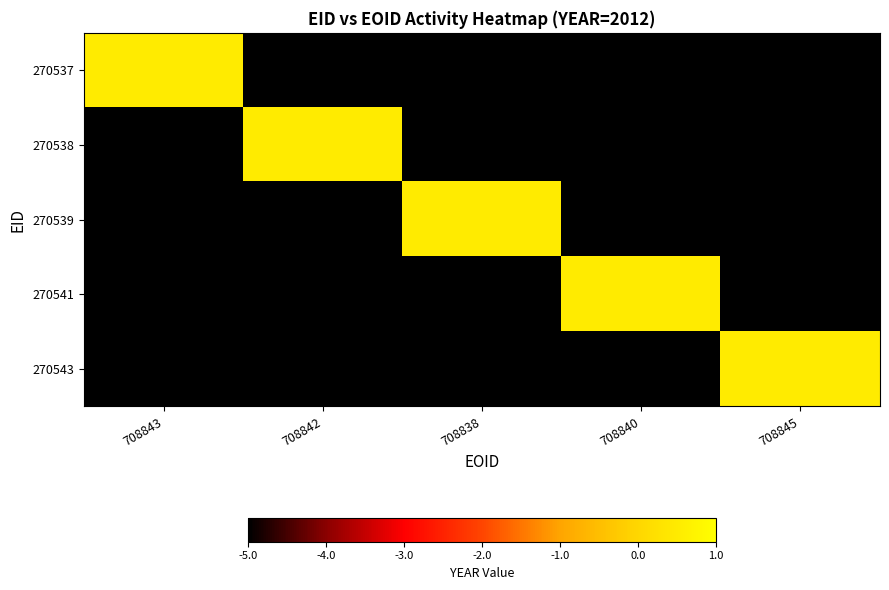

Which series changed the most between 708838 and 708845?

270539